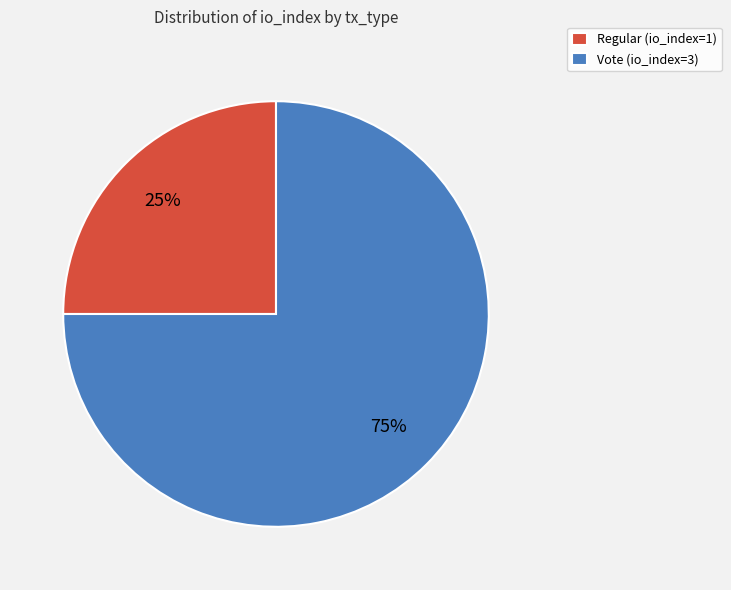

The Regular (io_index=1) slice represents 25% of the pie. True or false?

True